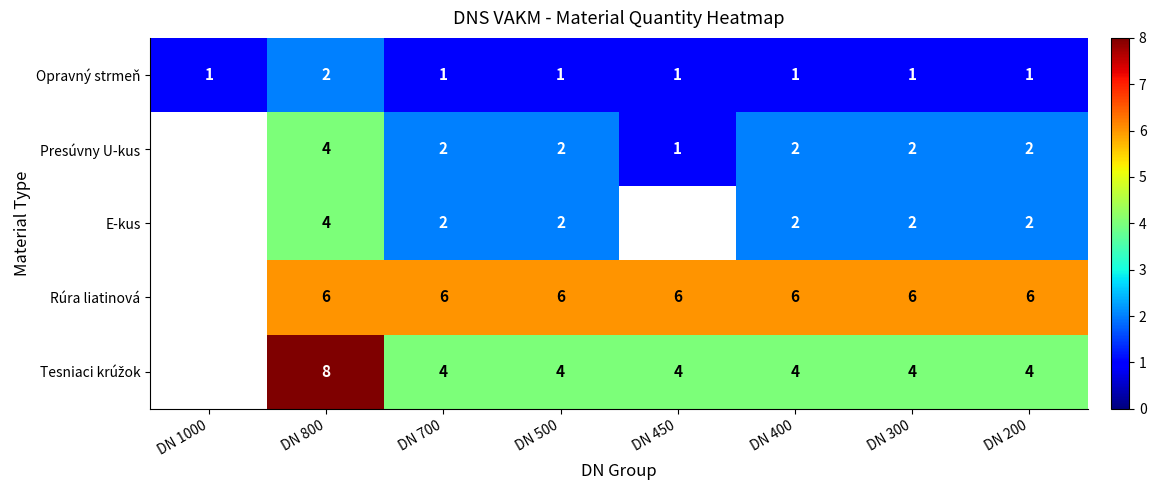

What is the sum of all Opravný strmeň values?

9